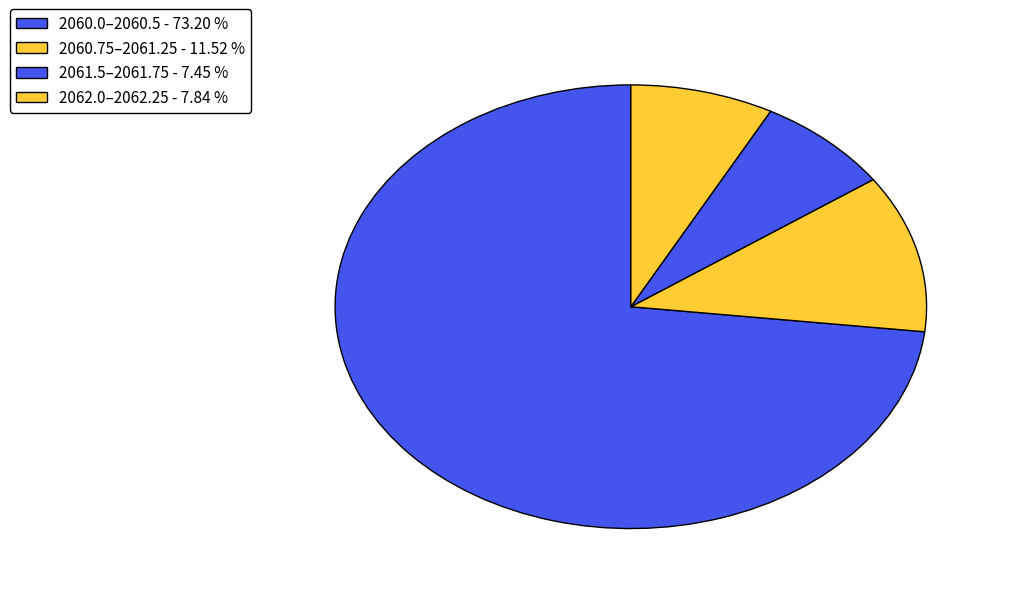

How many segments does this pie chart have?

4